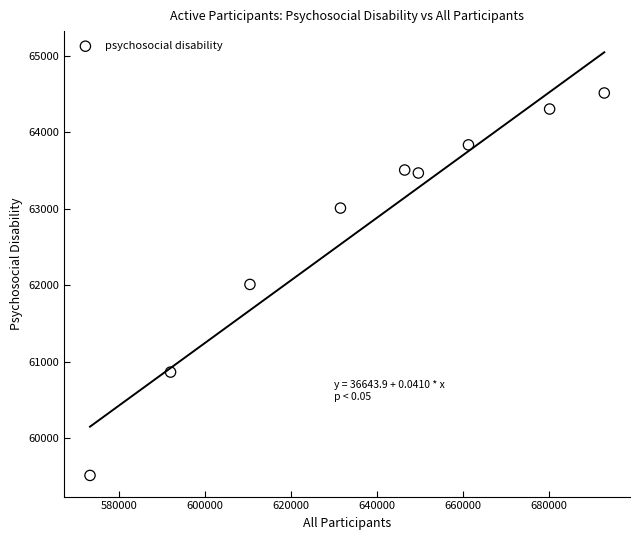

What is the average Y value?

62781